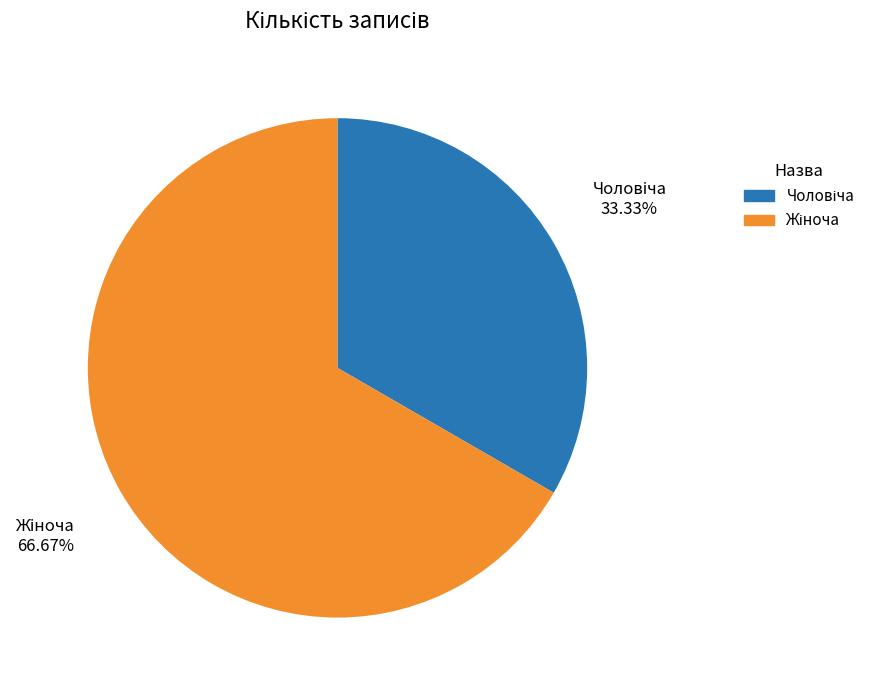

To the nearest percent, what is the difference between the largest and smallest slice percentages?

33%